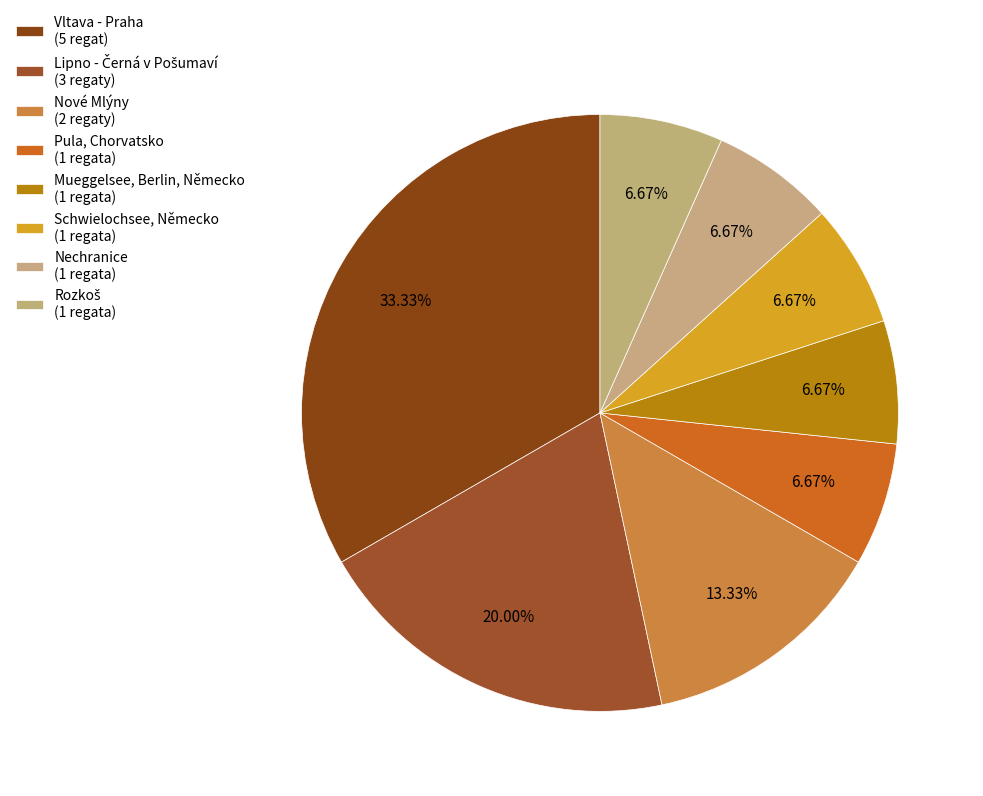

Count the number of slices in the pie.

8